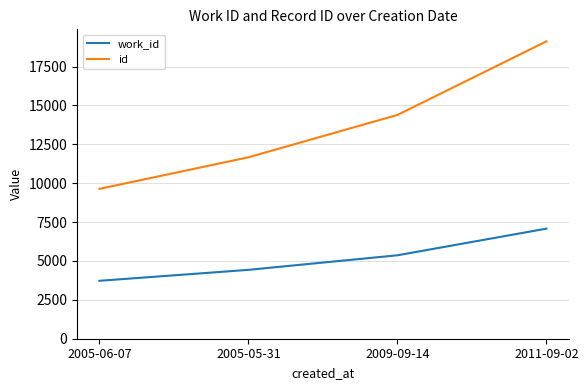

What value does the work_id series have at 2009-09-14, to the nearest 50?

5350